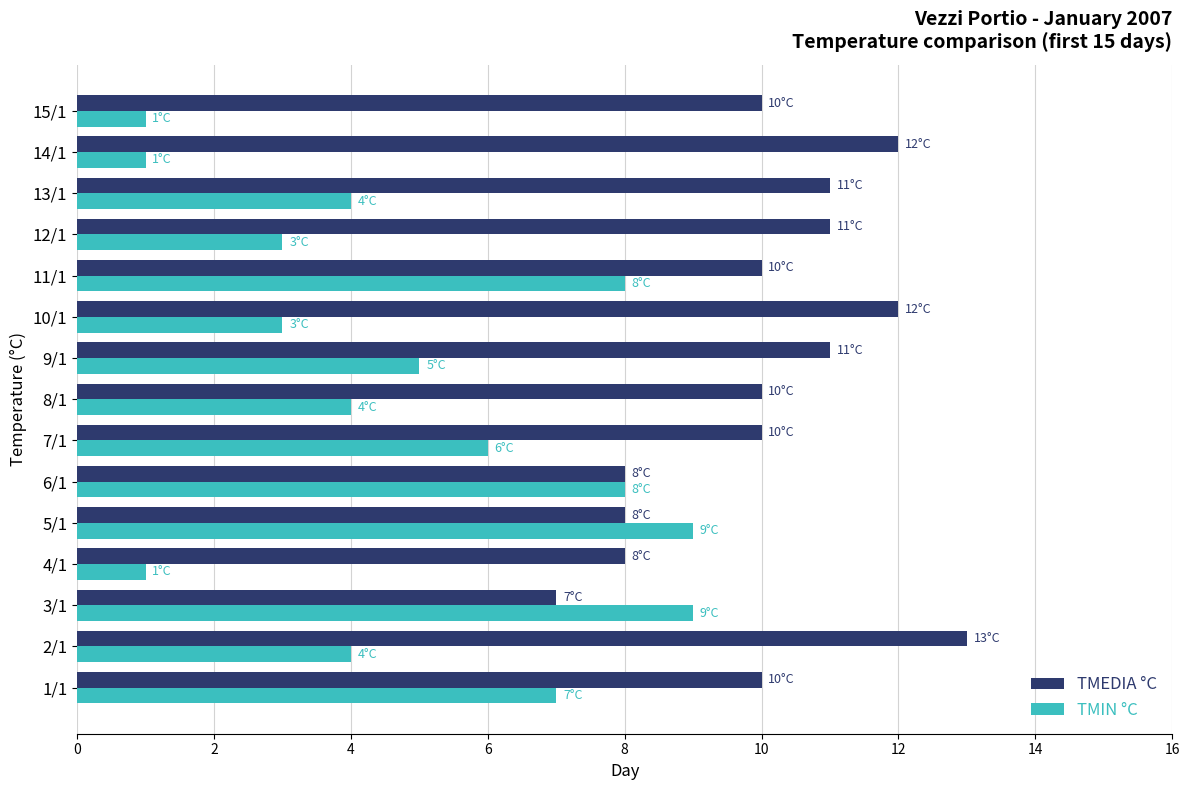

The TMIN °C series shows 5 at 9/1. True or false?

True